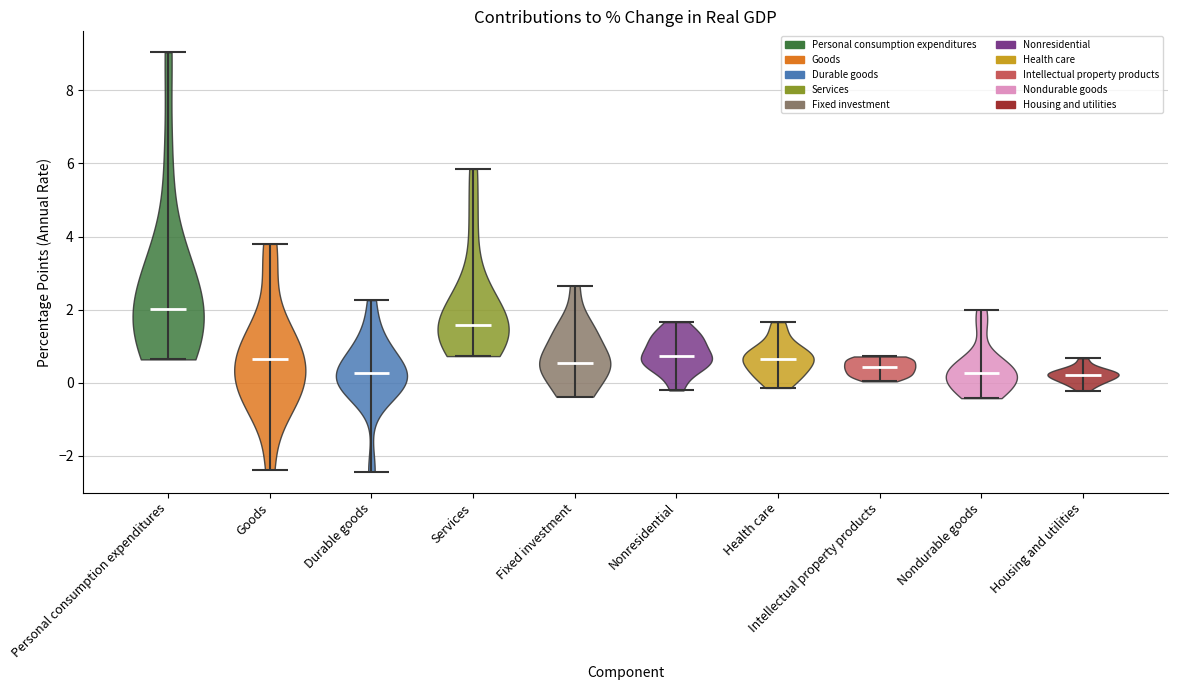

Which violin has the highest median line?

Personal consumption expenditures